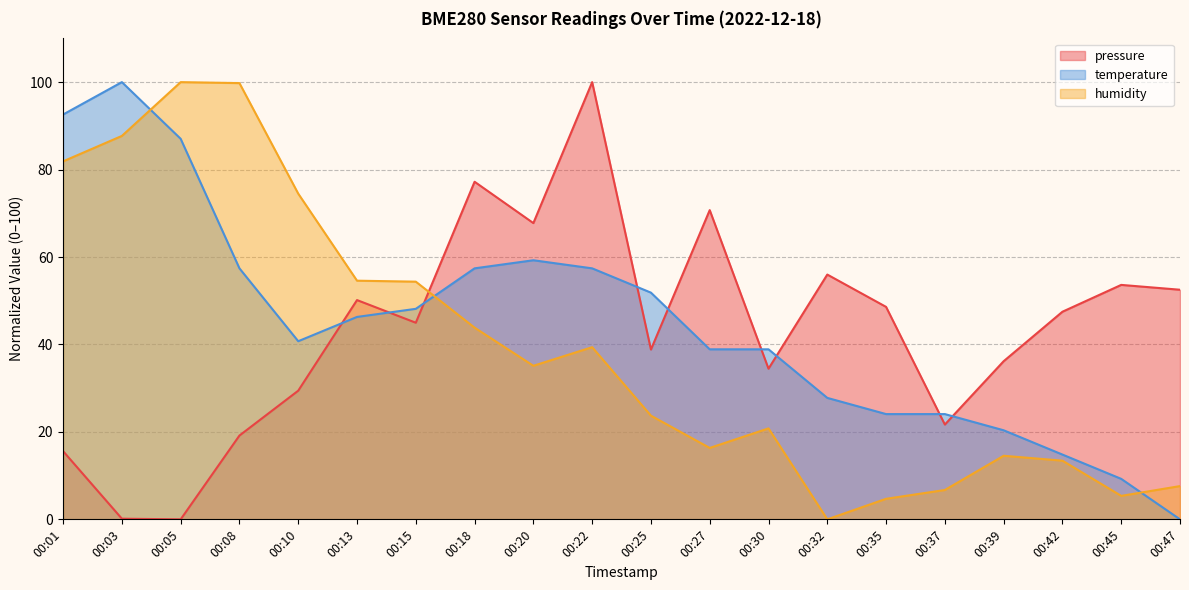

Reading left to right, transcribe all the data shown in this chart.

pressure: 15.6	0.2	0.0	19.2	29.4	50.2	45.0	77.2	67.8	100.0	38.8	70.7	34.5	56.0	48.6	21.7	36.2	47.5	53.6	52.5
temperature: 92.6	100.0	87.0	57.4	40.7	46.3	48.1	57.4	59.3	57.4	51.9	38.9	38.9	27.8	24.1	24.1	20.4	14.8	9.3	0.0
humidity: 81.9	87.7	100.0	99.8	74.5	54.6	54.4	43.8	35.1	39.4	23.7	16.3	20.8	0.0	4.7	6.7	14.5	13.4	5.4	7.6